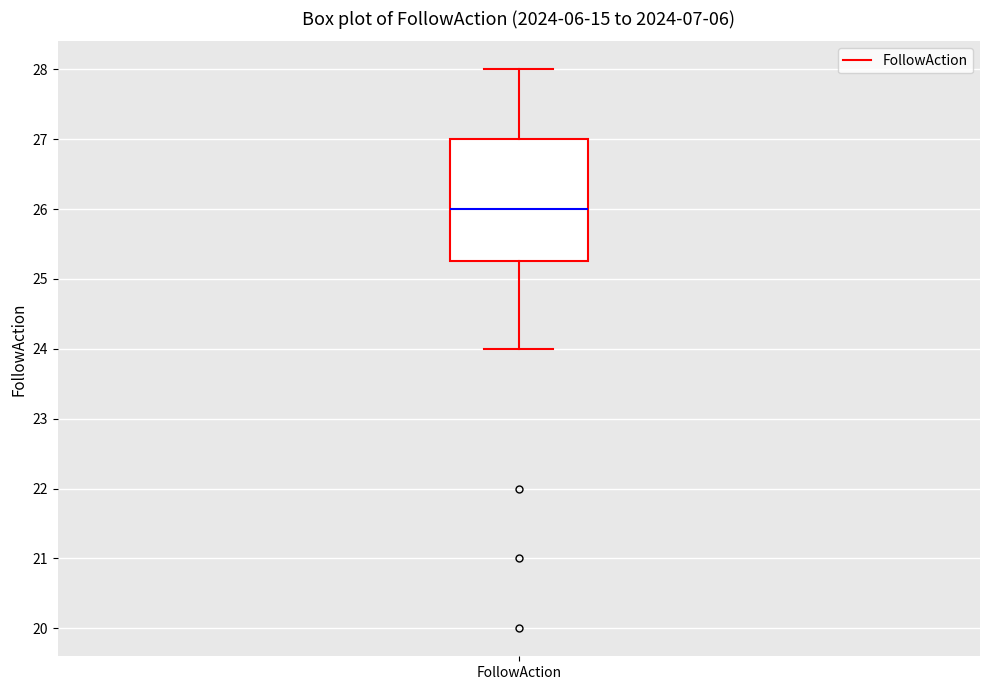

Where is the lower edge of the box for FollowAction on the y-axis? The values are not printed on the chart, so give them approximately, as read against the axis.

25.3